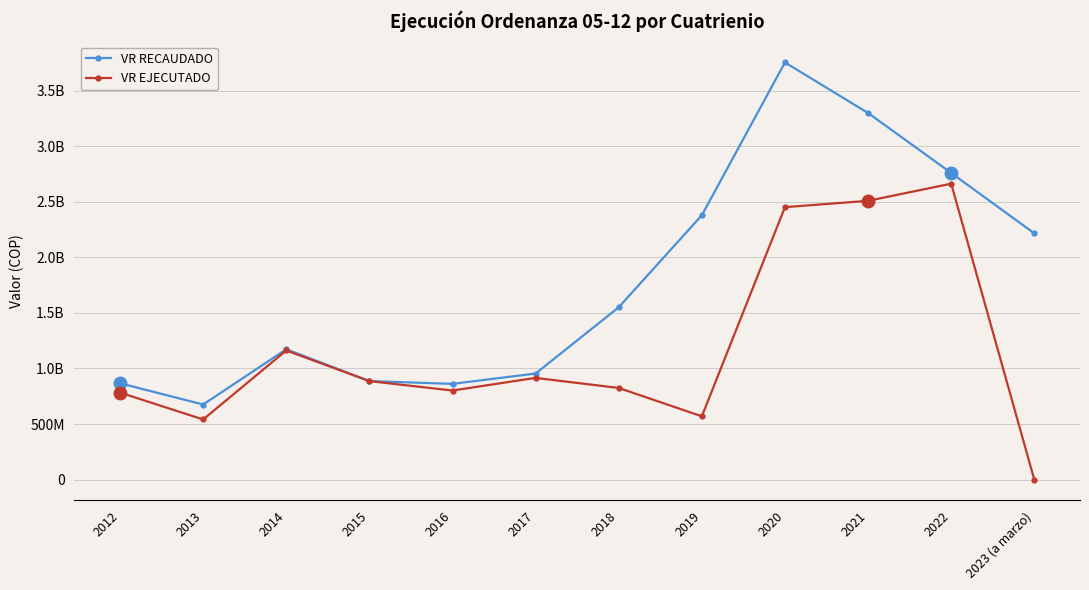

Is it true that VR RECAUDADO equals 1173021295 at 2014?

True